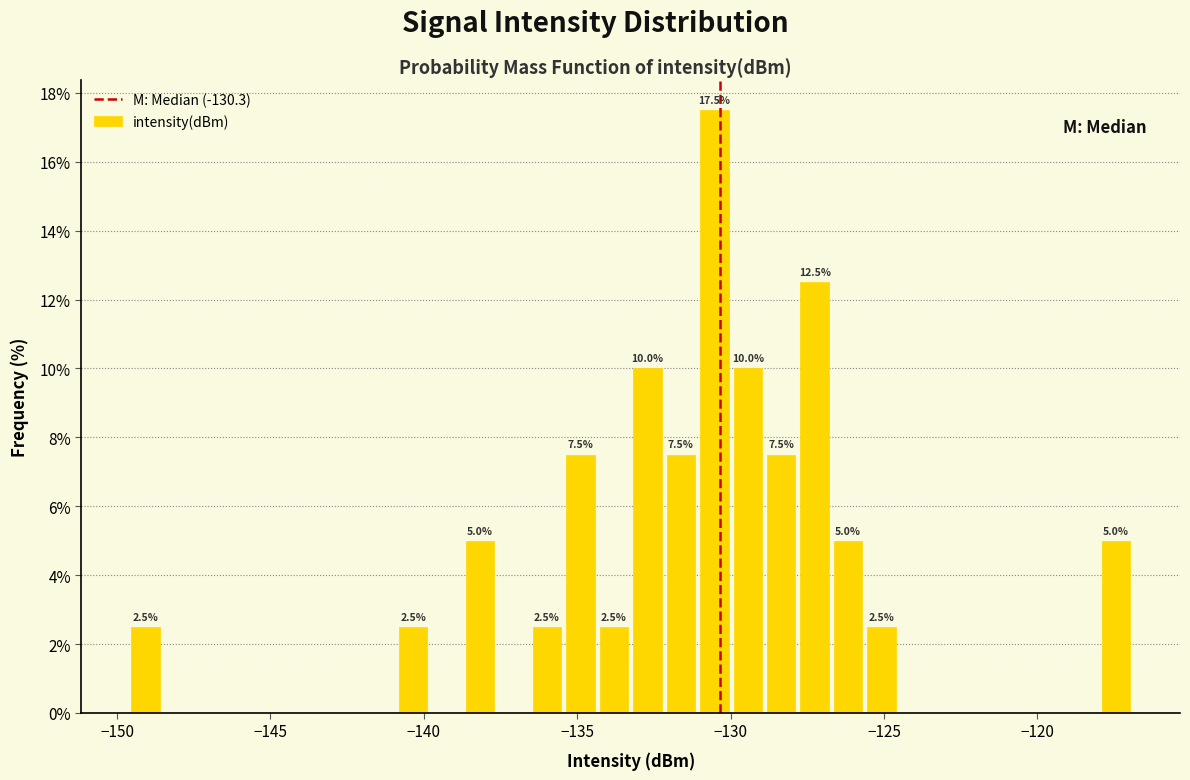

Around what value on the x-axis is the tallest bar? Give the approximate position of its centre, as read against the axis.

-130.5